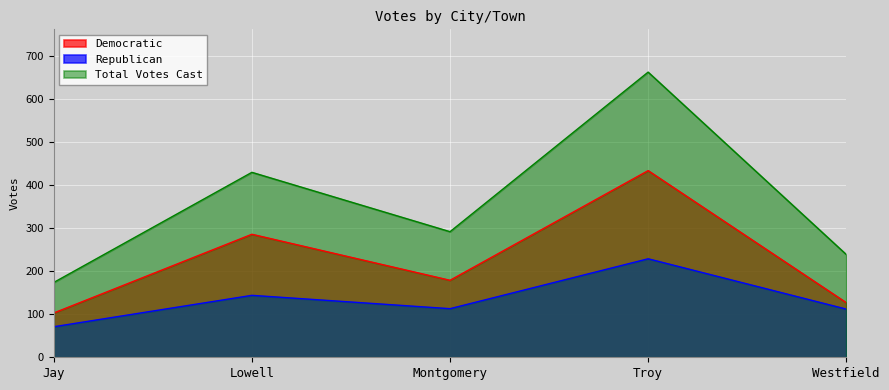

Count the number of data series in this chart.

3